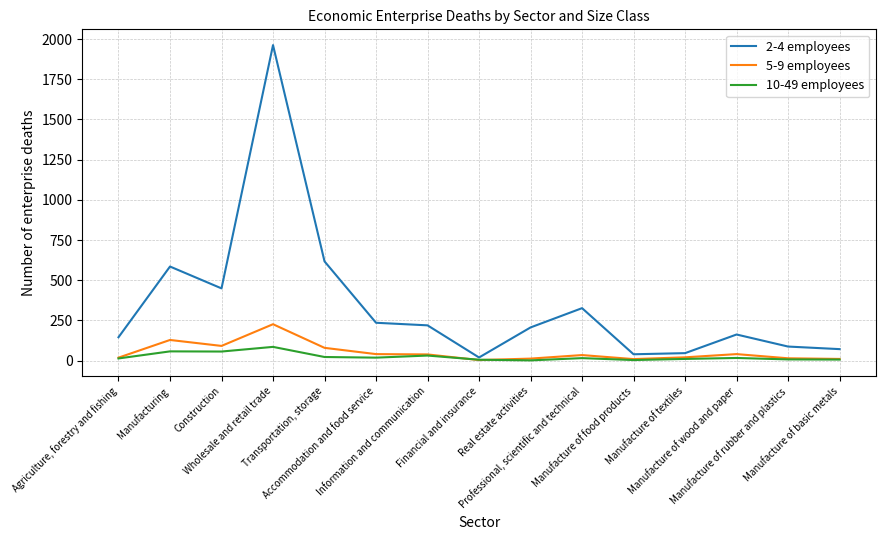

Is the value of 5-9 employees at Manufacturing greater than the value of 2-4 employees at Construction?

No